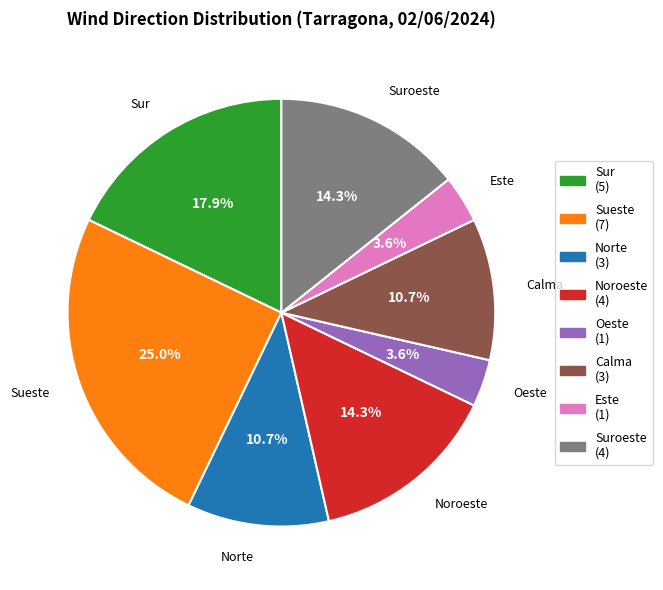

What portion of the pie excludes Sur?

82.1%